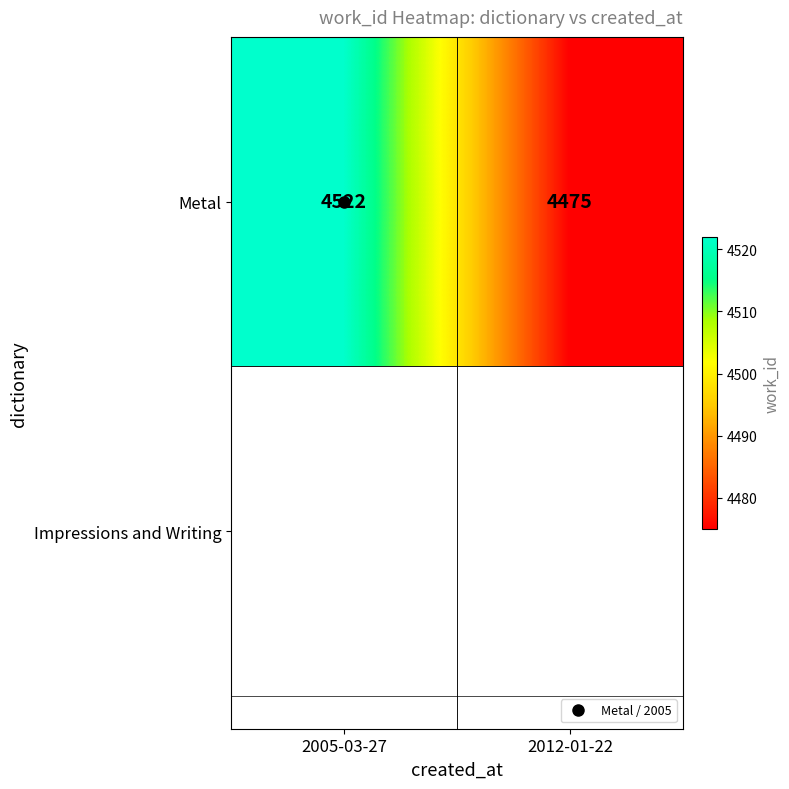

List the labels in order of value, smallest first.

2012-01-22, 2005-03-27